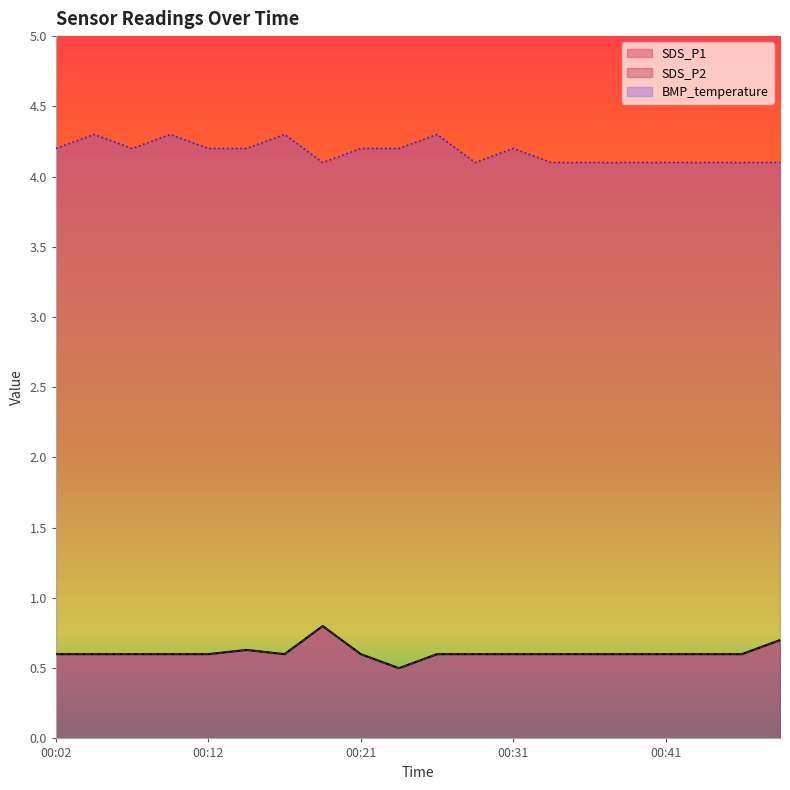

The SDS_P1 series shows 0.3 at 00:16. True or false?

False